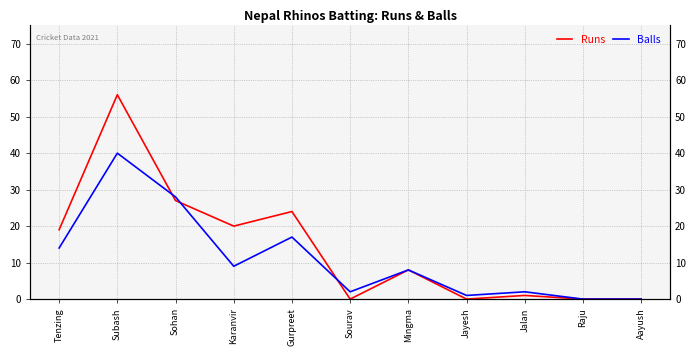

What is the difference between the Balls values at Jalan and Mingma?

6